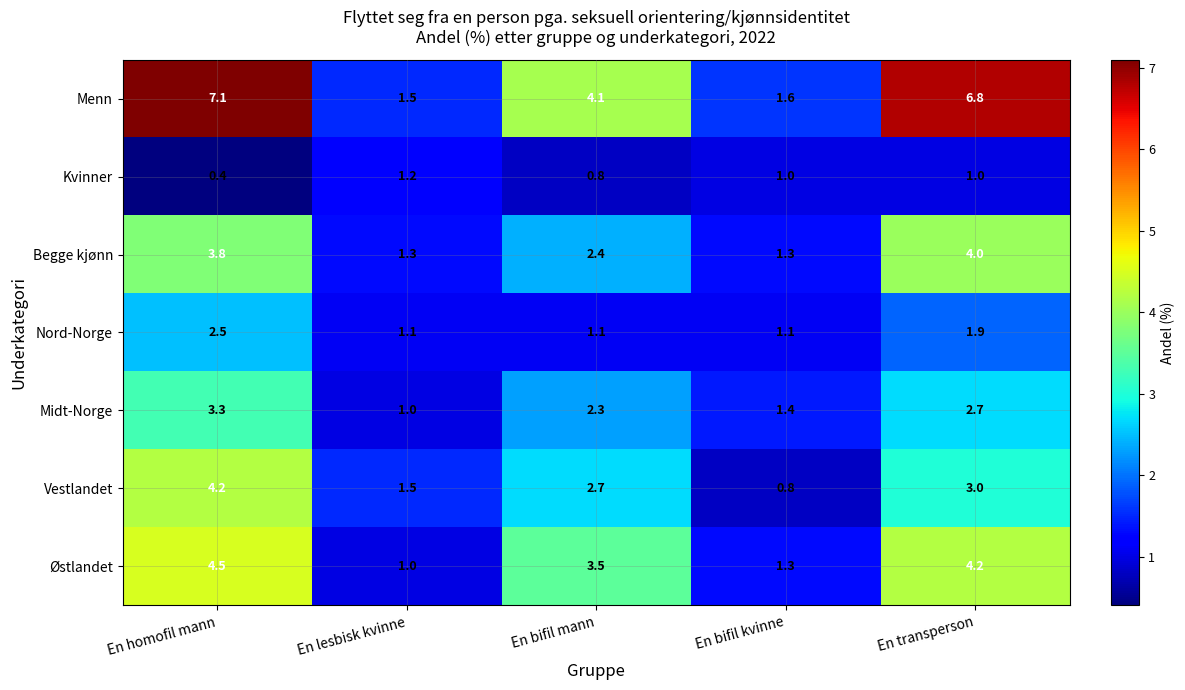

At En bifil mann, list the series in order from largest to smallest.

Menn, Østlandet, Vestlandet, Begge kjønn, Midt-Norge, Nord-Norge, Kvinner